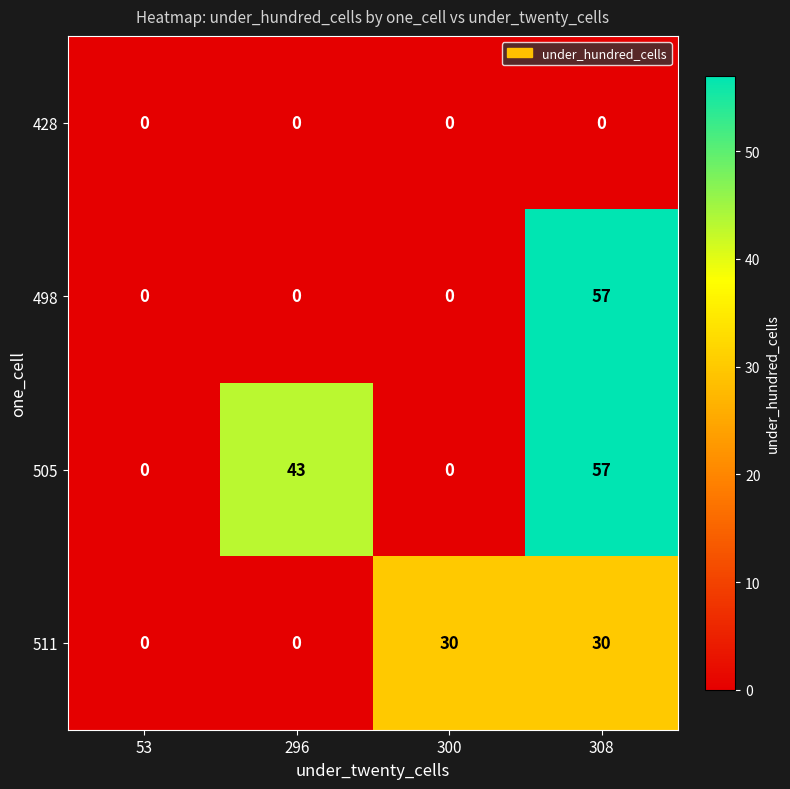

Between 53 and 296, which series saw the biggest shift?

505